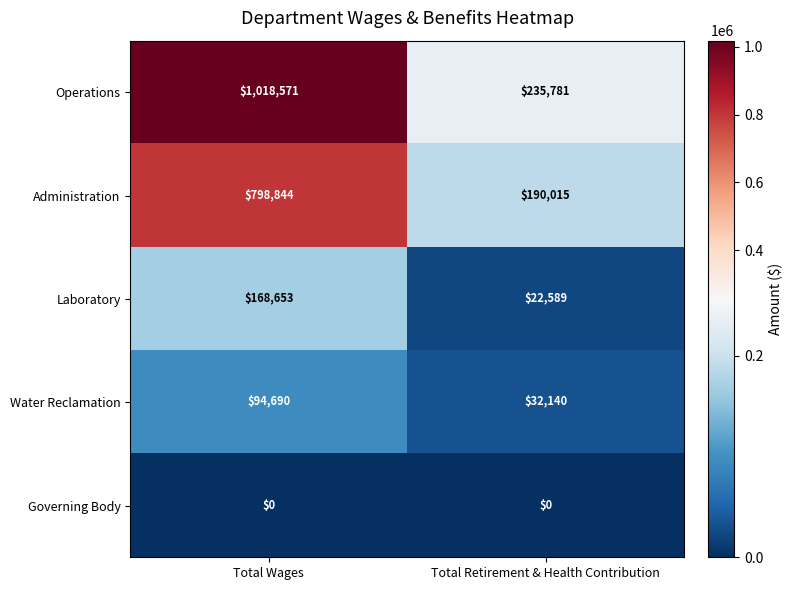

Is the value of Laboratory at Total Retirement & Health Contribution greater than the value of Governing Body at Total Wages?

Yes